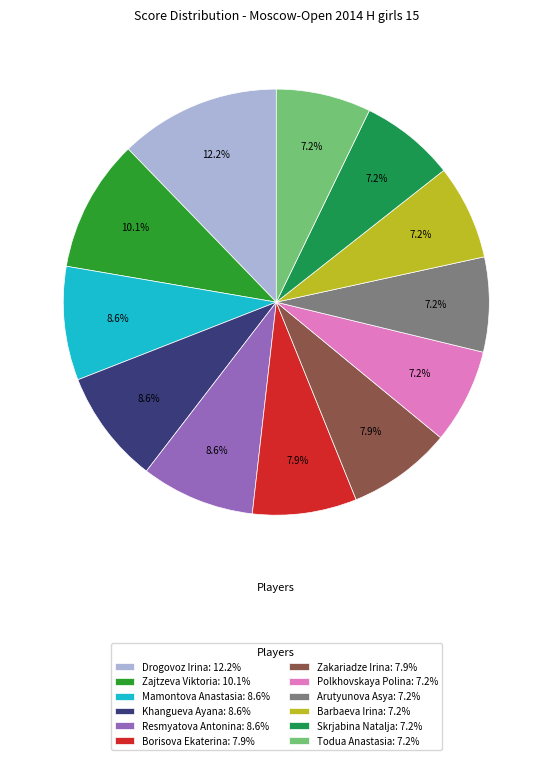

Combined, what portion of the pie is Barbaeva Irina and Resmyatova Antonina?

15.8%